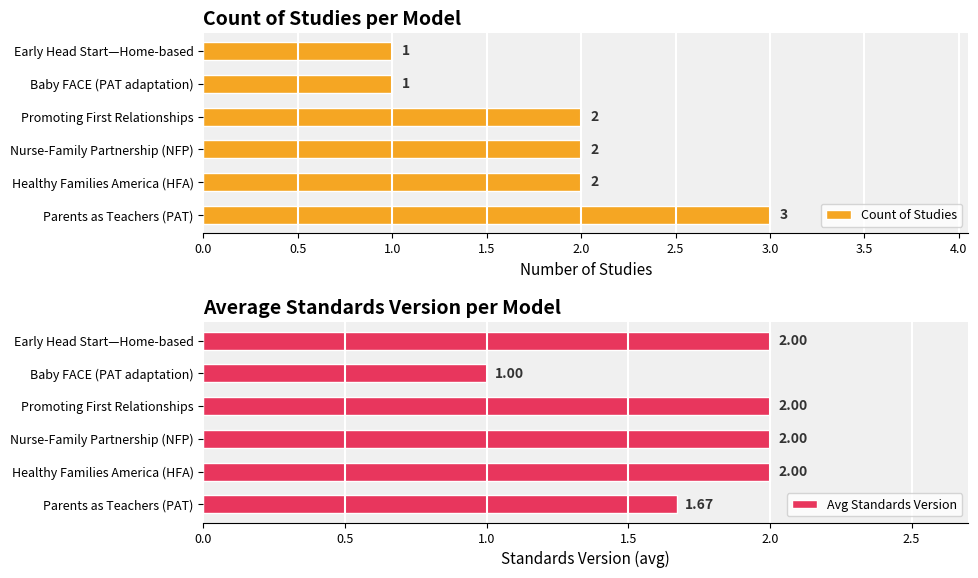

Rank the series by their maximum value, from lowest to highest.

Avg Standards Version, Count of Studies